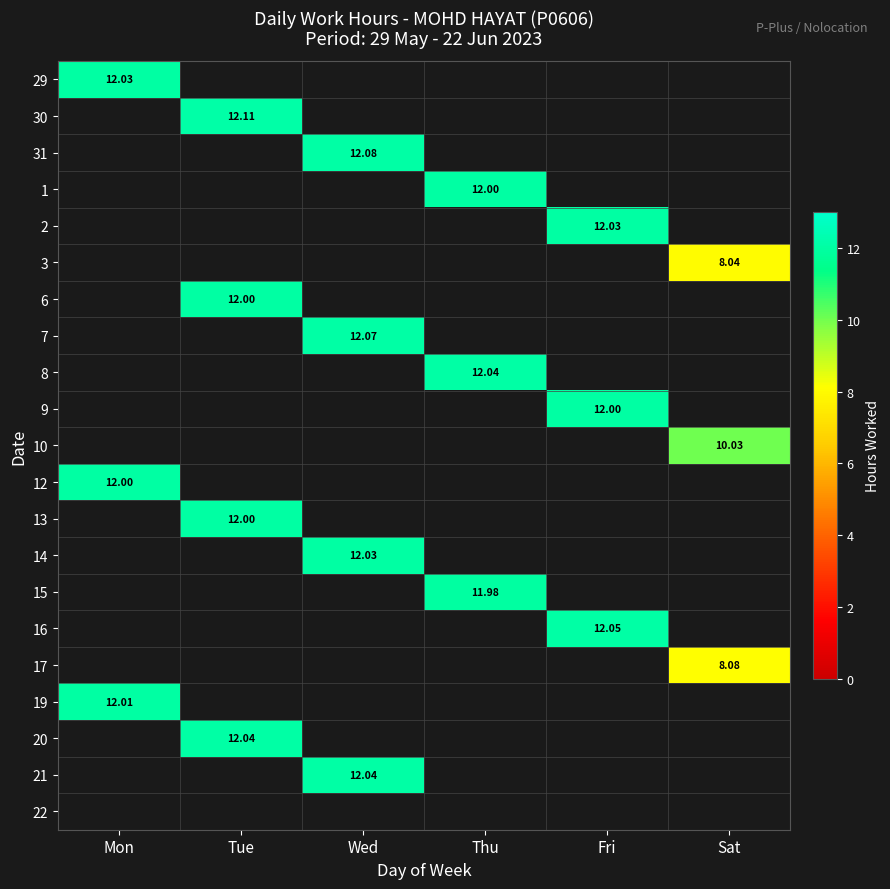

At how many categories does at least one series exceed 10?

6